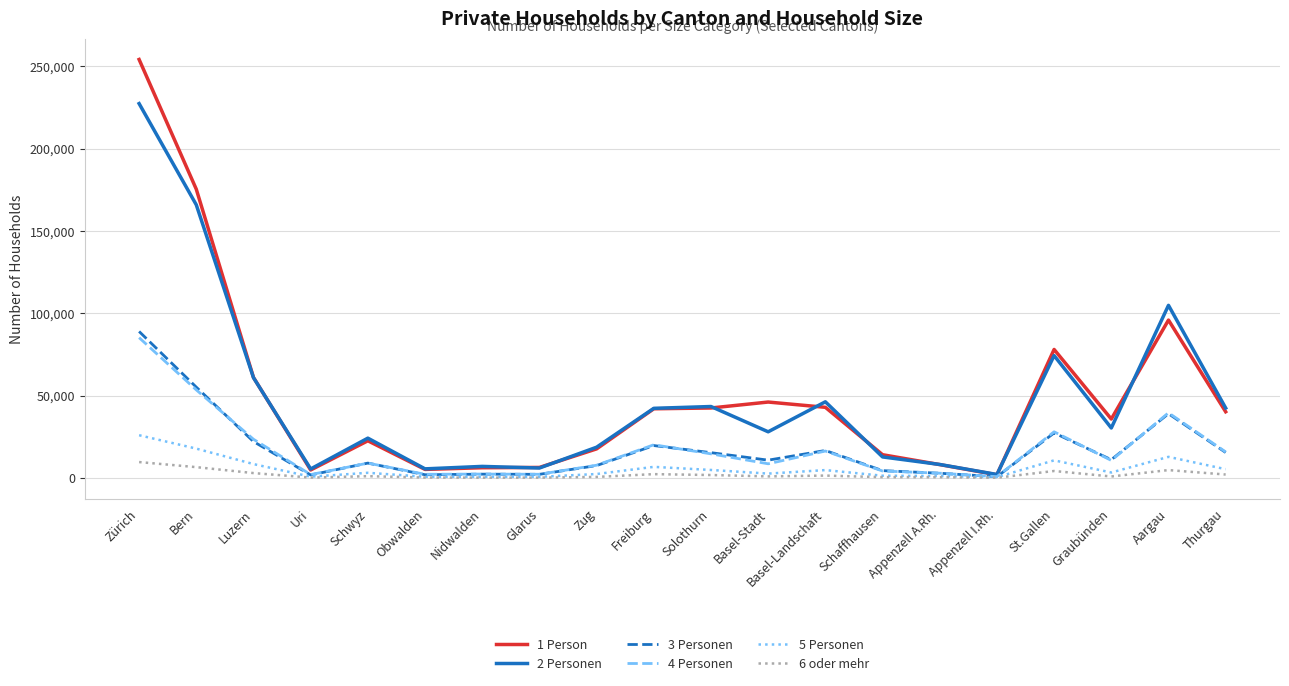

Is this an area chart (filled region under the line)?

No